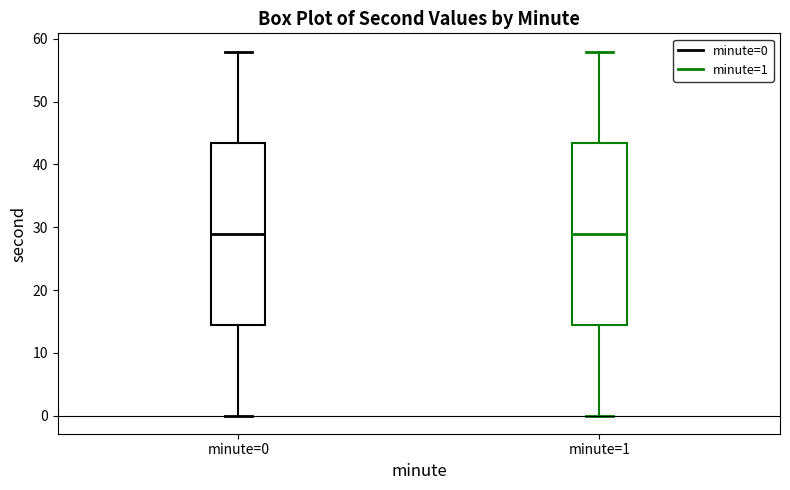

Where does the median line of the box for minute=1 sit on the y-axis? The values are not printed on the chart, so give them approximately, as read against the axis.

29